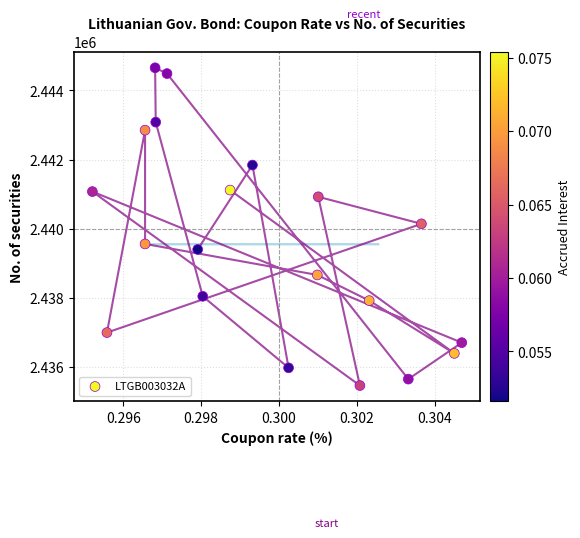

What is the range of Y values (max minus min)?

9191.8